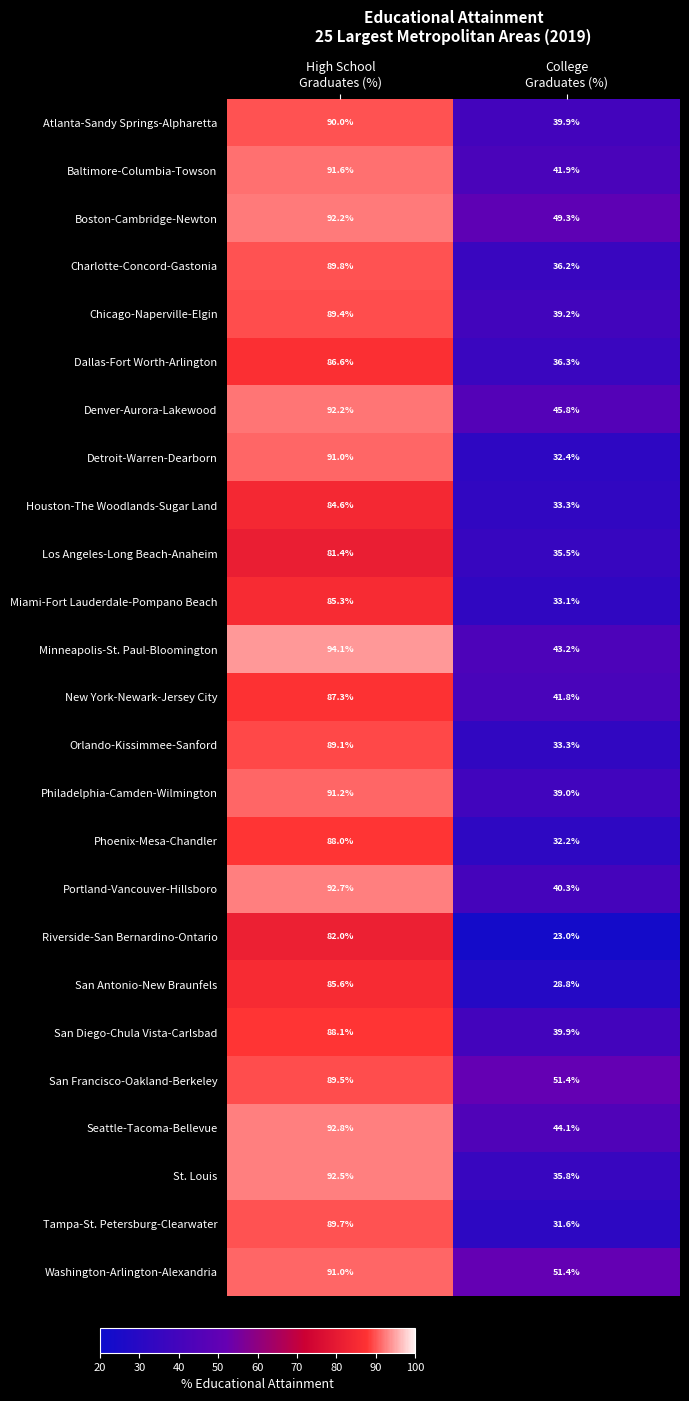

What is the difference between the maximum and minimum values in the Houston-The Woodlands-Sugar Land series?

51.3